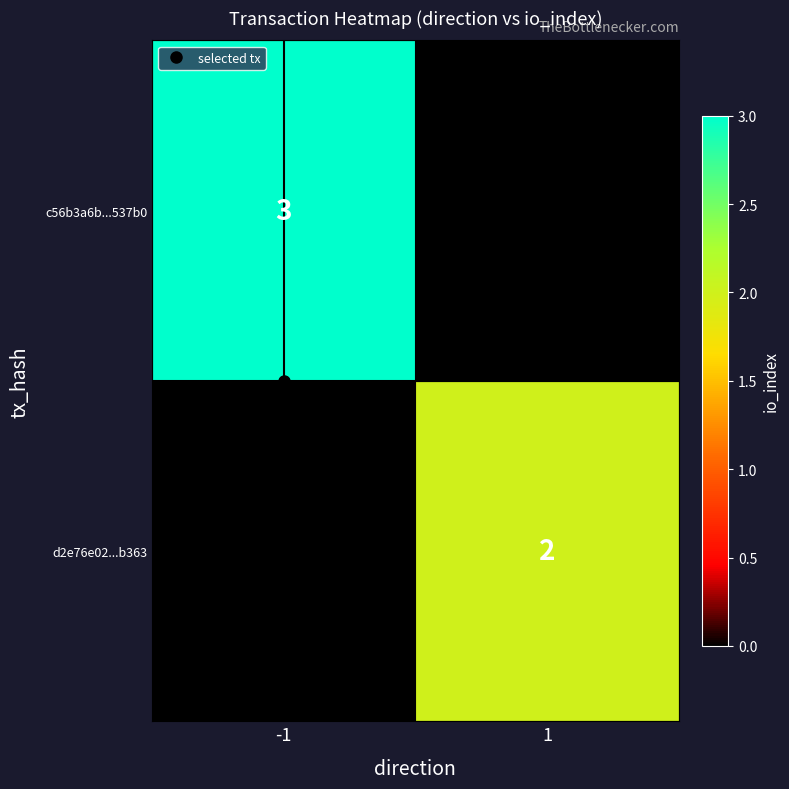

Which series has the largest range (max minus min)?

c56b3a6b...537b0